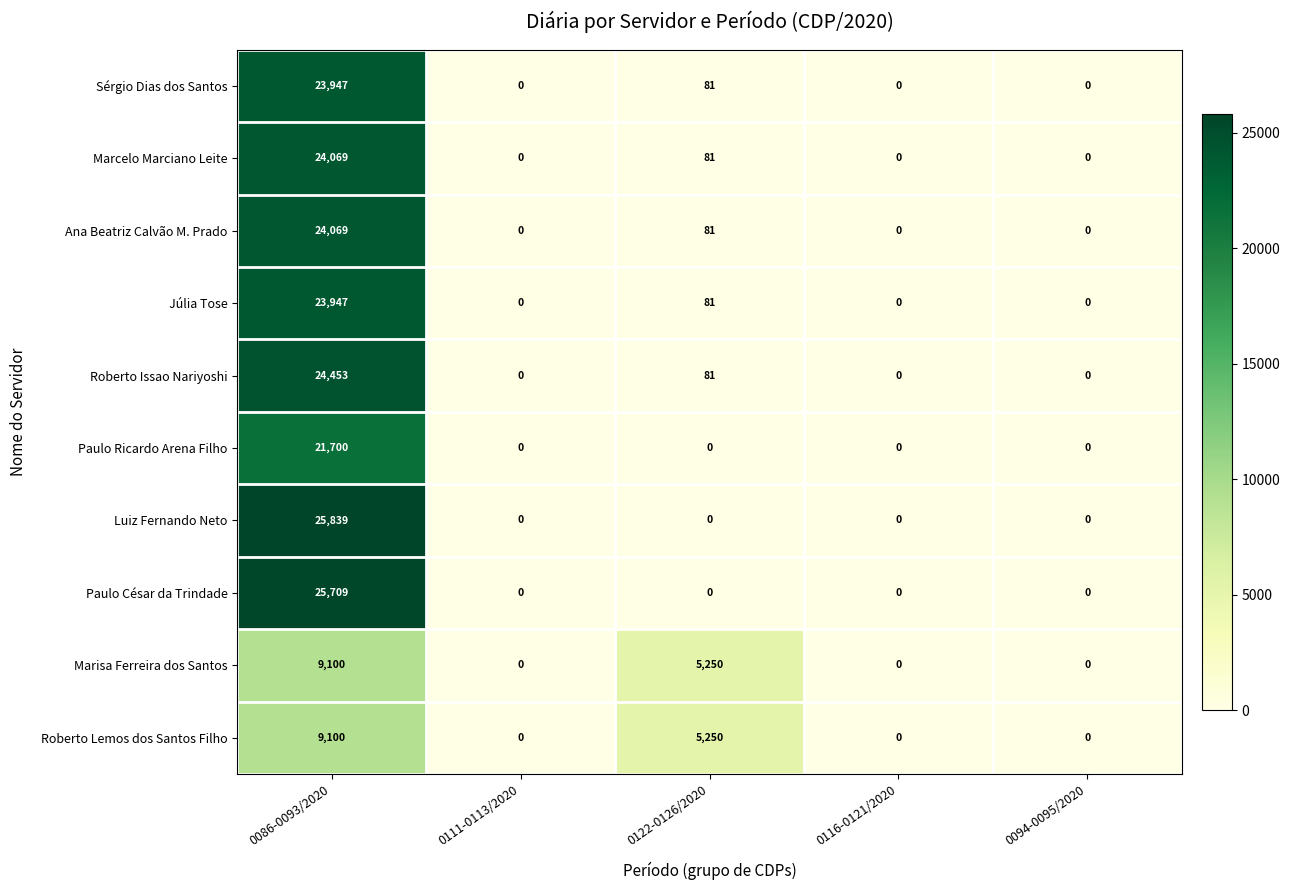

At which category is the sum across all series the highest?

0086-0093/2020